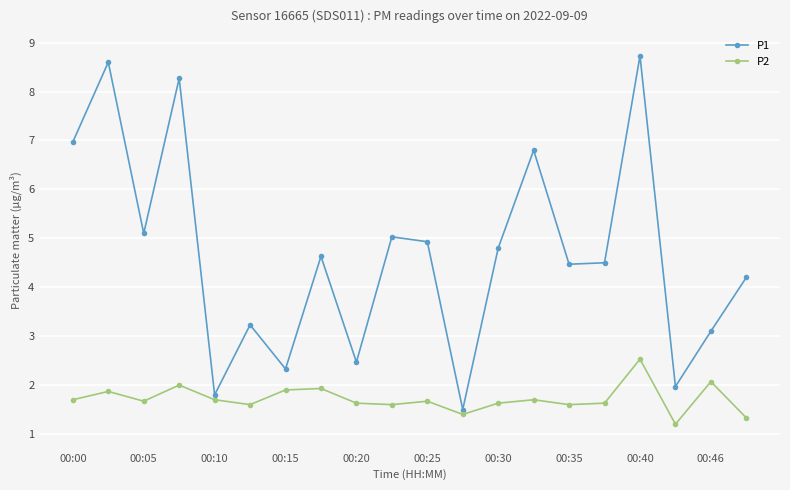

What is the average value of the P2 series?

1.7